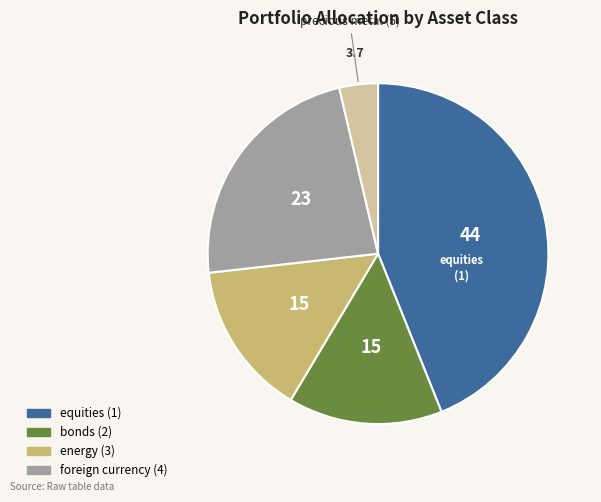

Is there any slice that represents more than half of the pie?

No